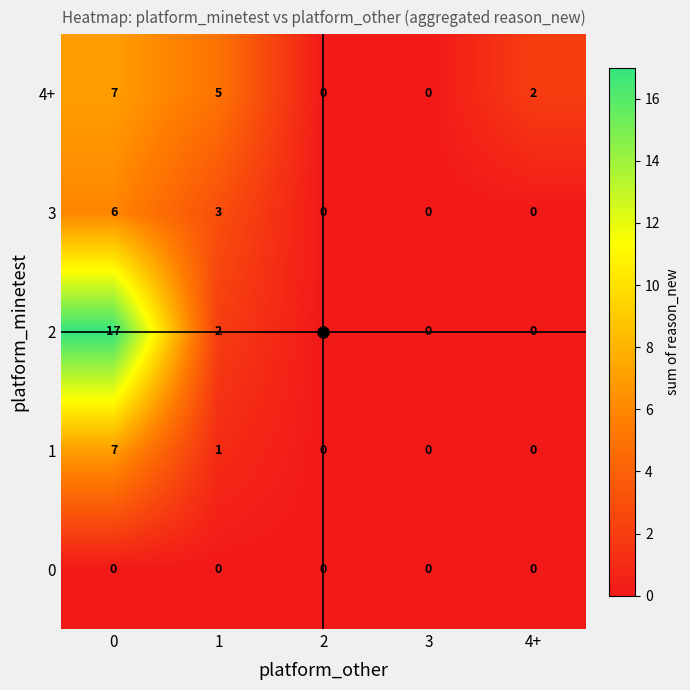

How many values in 3 are above zero?

2